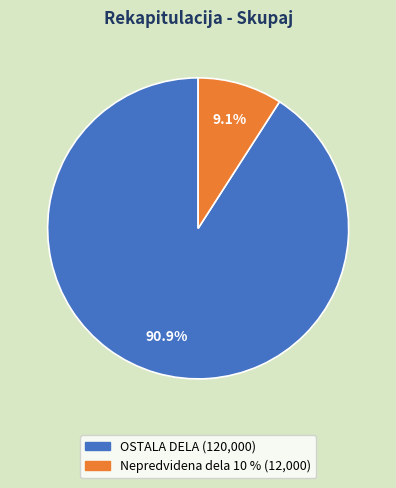

To the nearest percent, what percentage of the pie is OSTALA DELA?

91%